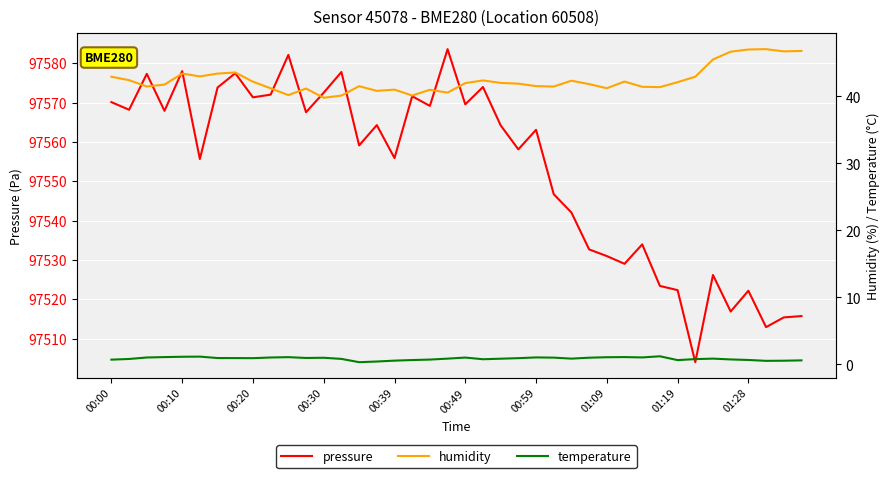

The pressure series shows 144060.2 at 00:59. True or false?

False